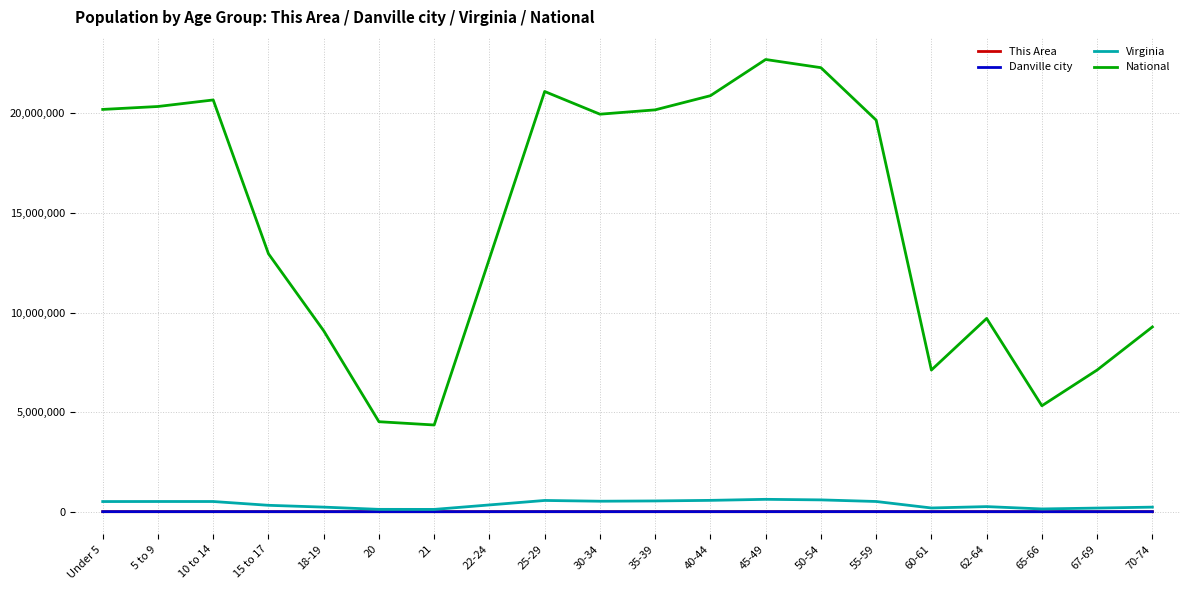

Is this an area chart (filled region under the line)?

No